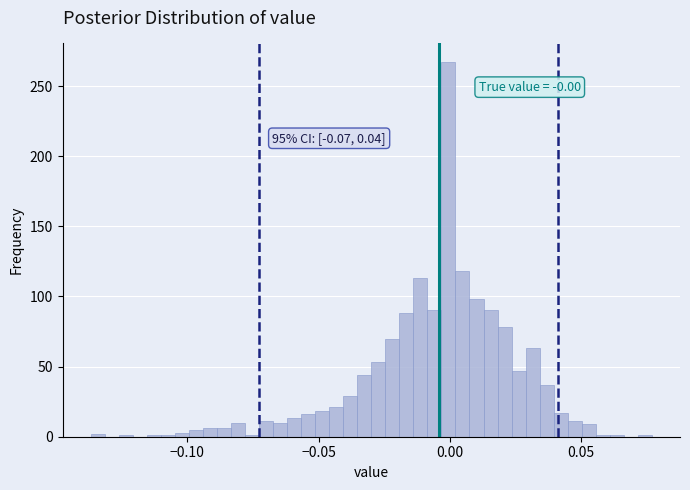

Read against the x-axis, roughly where is the centre of the tallest bar?

0.000